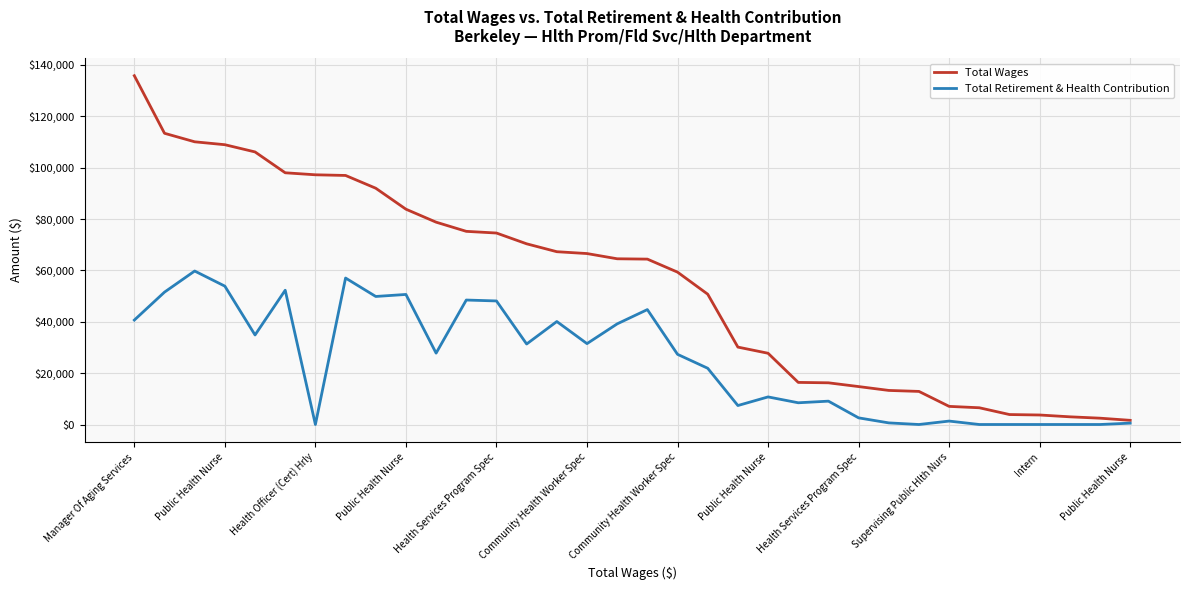

Which series has the widest spread of values?

Total Wages